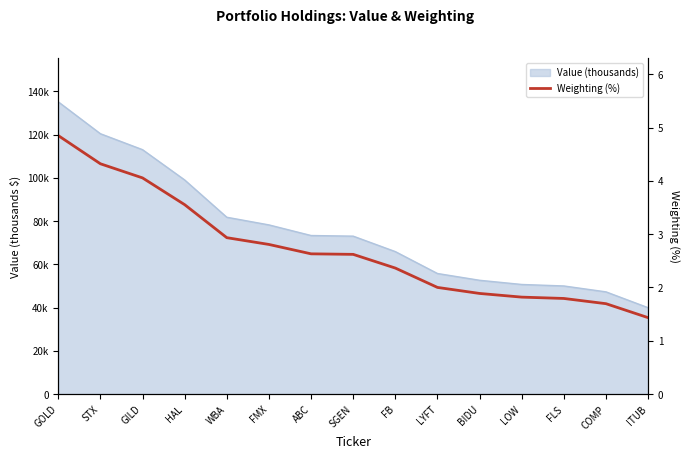

Rank the categories by value from lowest to highest.

ITUB, COMP, FLS, LOW, BIDU, LYFT, FB, SGEN, ABC, FMX, WBA, HAL, GILD, STX, GOLD